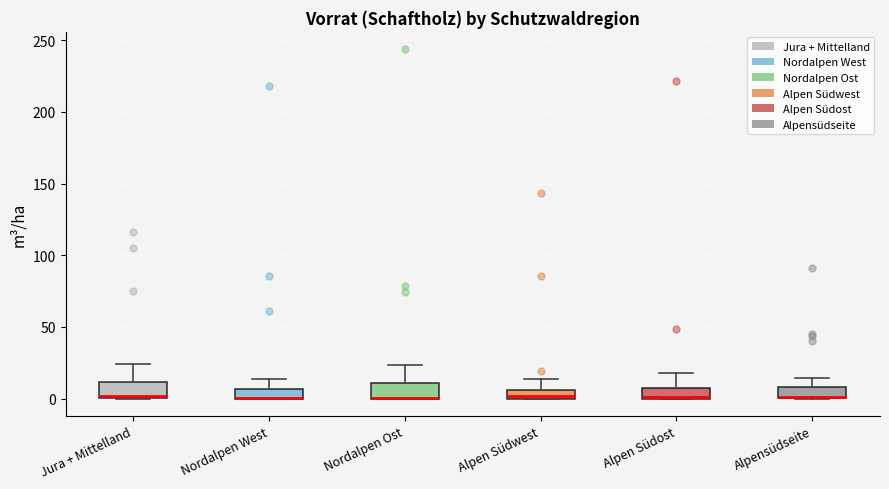

Where does the upper whisker of the box for Jura + Mittelland end on the y-axis? The values are not printed on the chart, so give them approximately, as read against the axis.

25